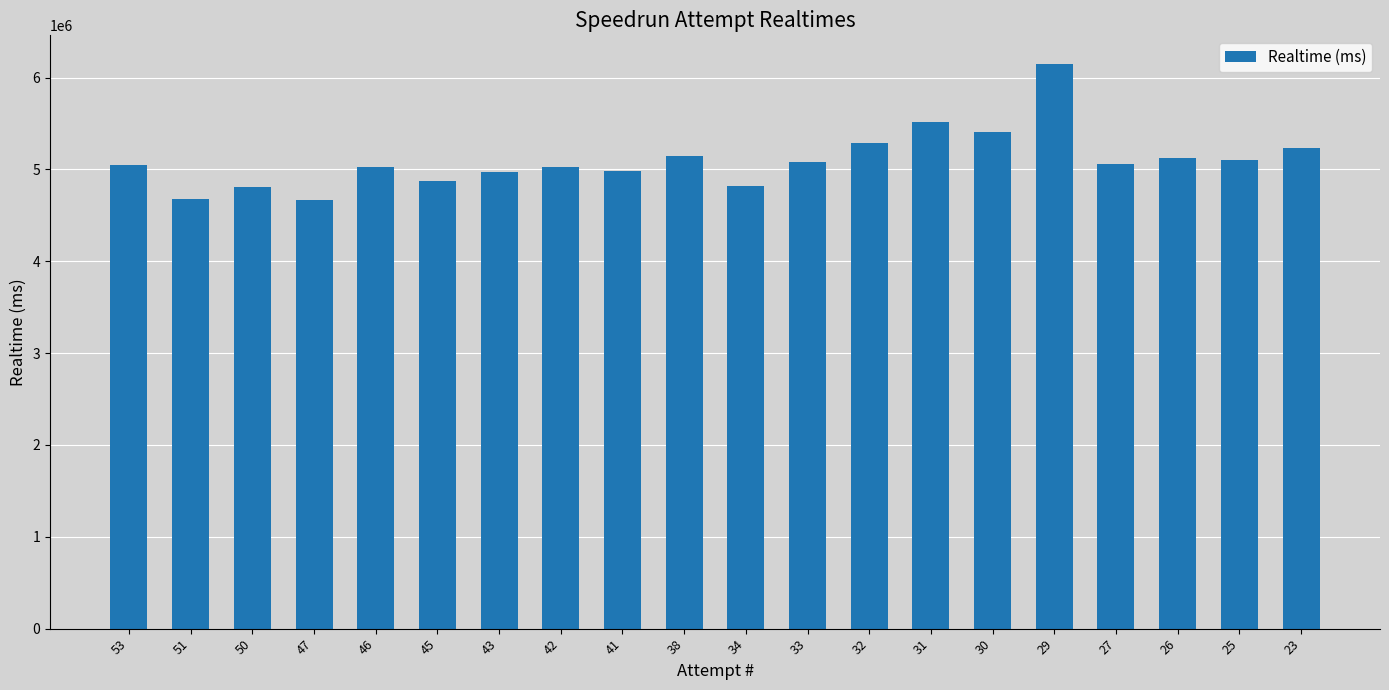

How many data points are less than 5055563?

10